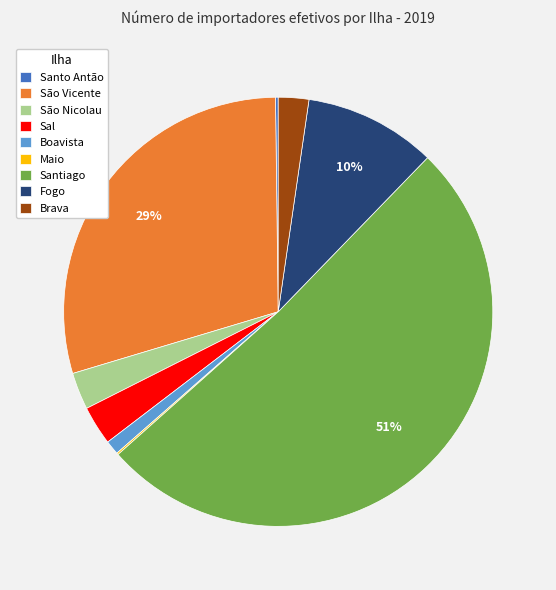

The Santiago slice represents 66% of the pie. True or false?

False